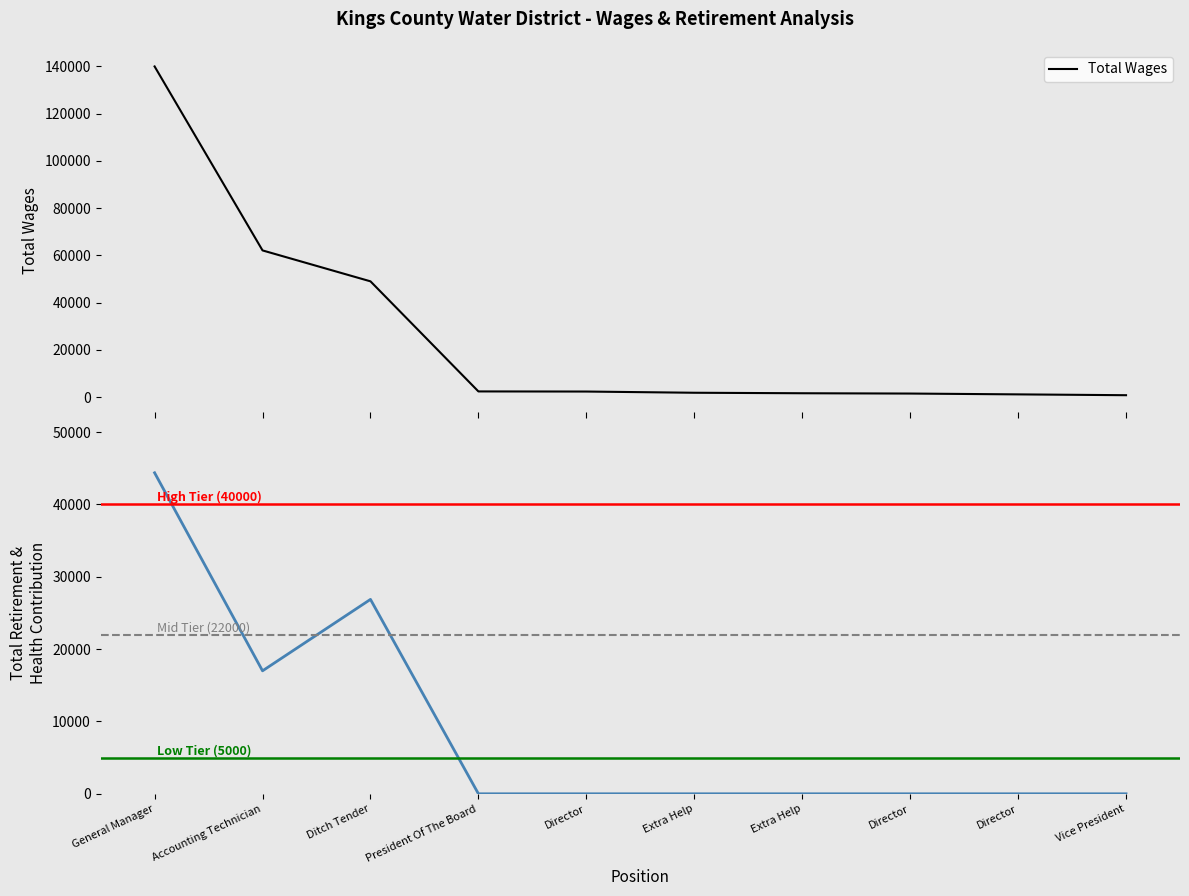

List the series in order of their overall mean, lowest first.

Total Retirement & Health Contribution, Total Wages